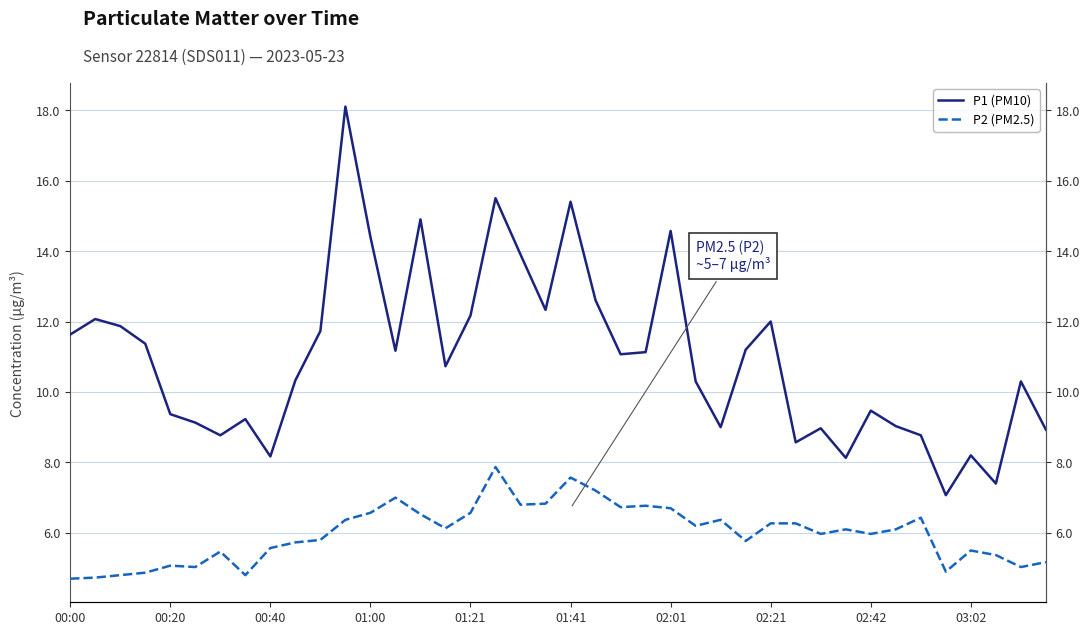

The value of P2 (PM2.5) at 01:21 is 9.1. True or false?

False